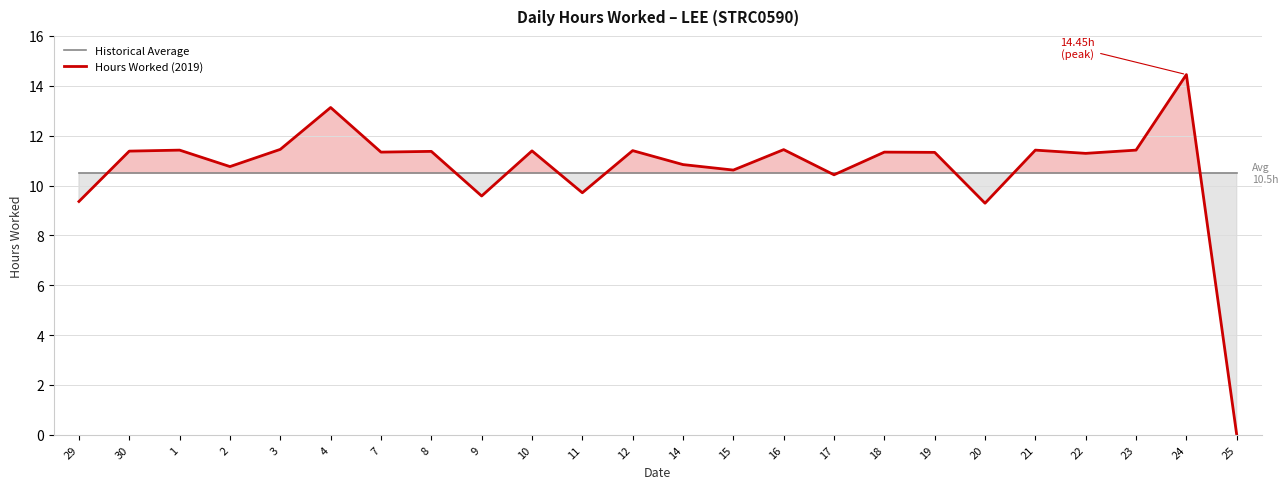

How many interior local peaks does the Hours Worked (2019) series have?

9